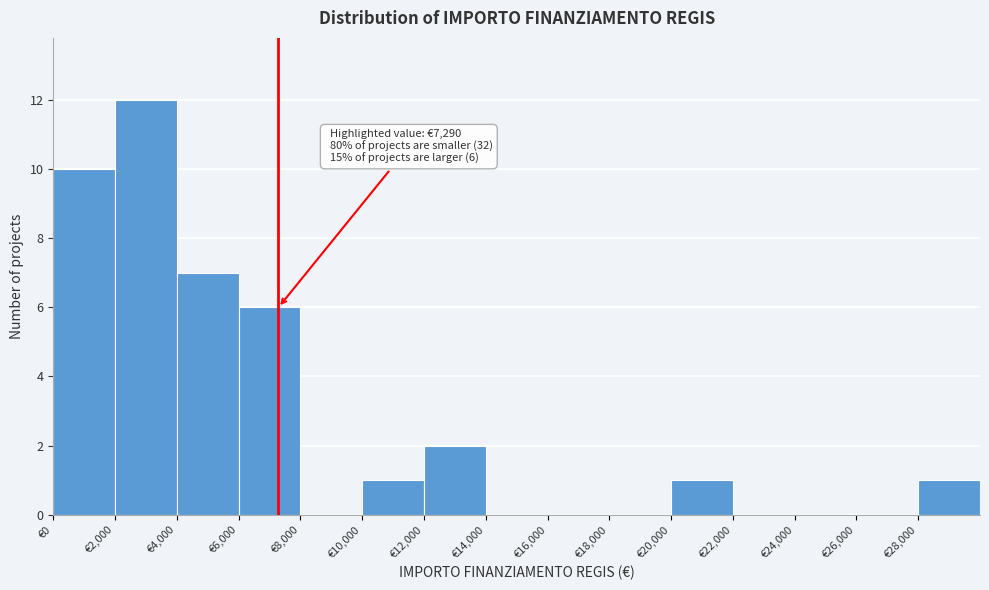

Which range on the x-axis has the tallest bar?

2000 to 4000